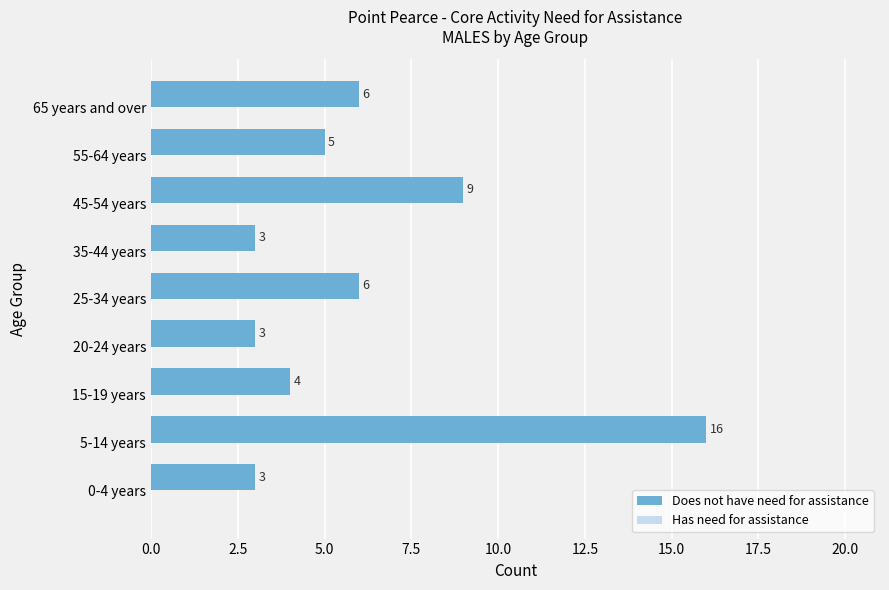

Count the number of data series in this chart.

2